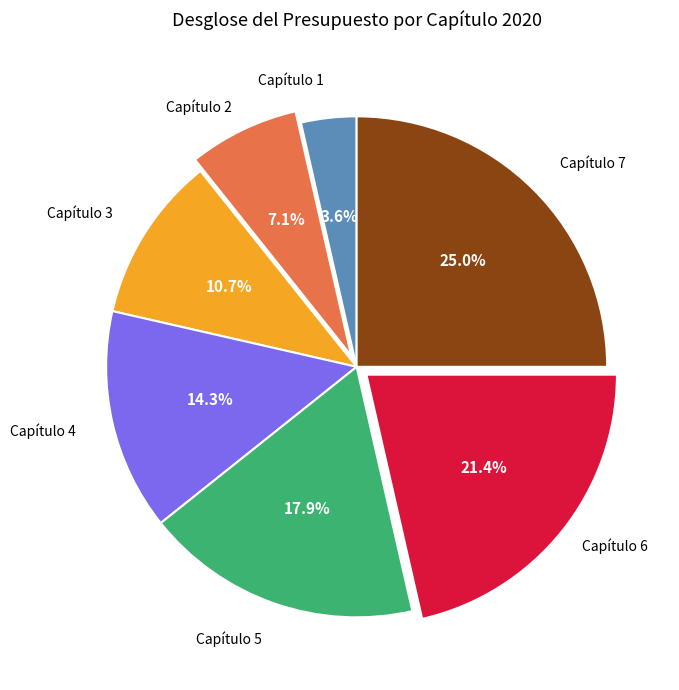

Does any single category account for the majority?

No